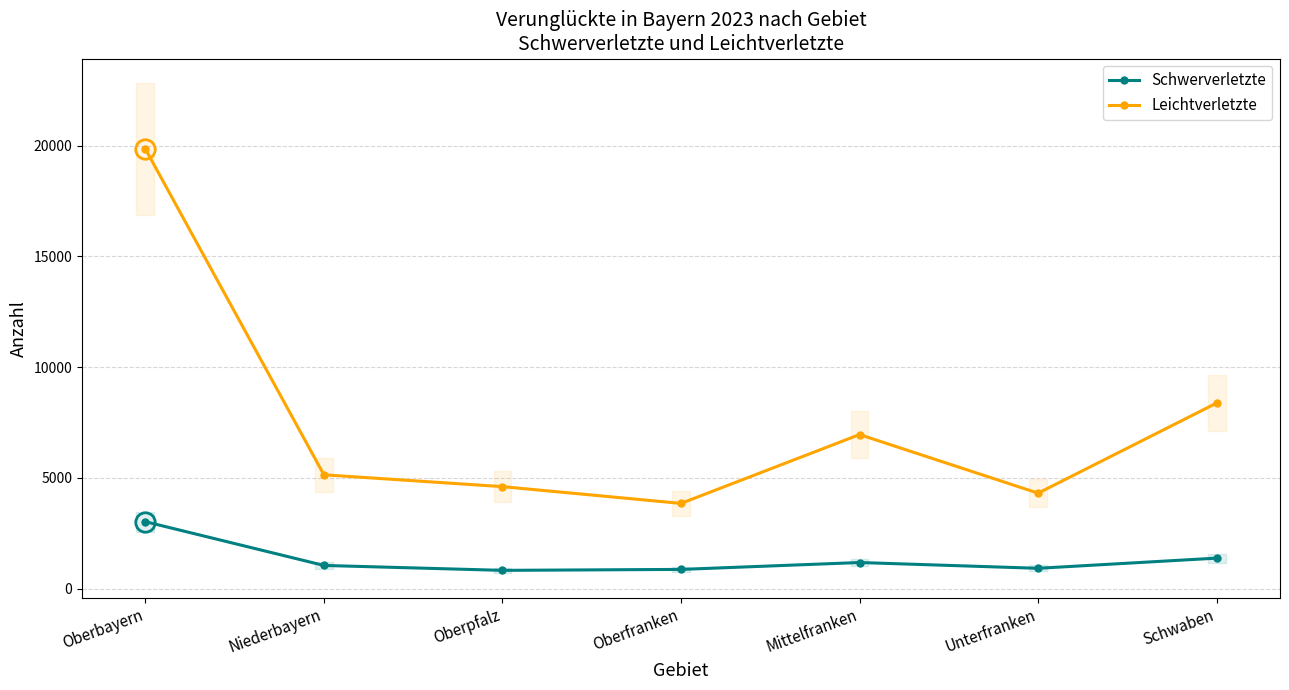

What is the highest value of the Schwerverletzte series?

3025